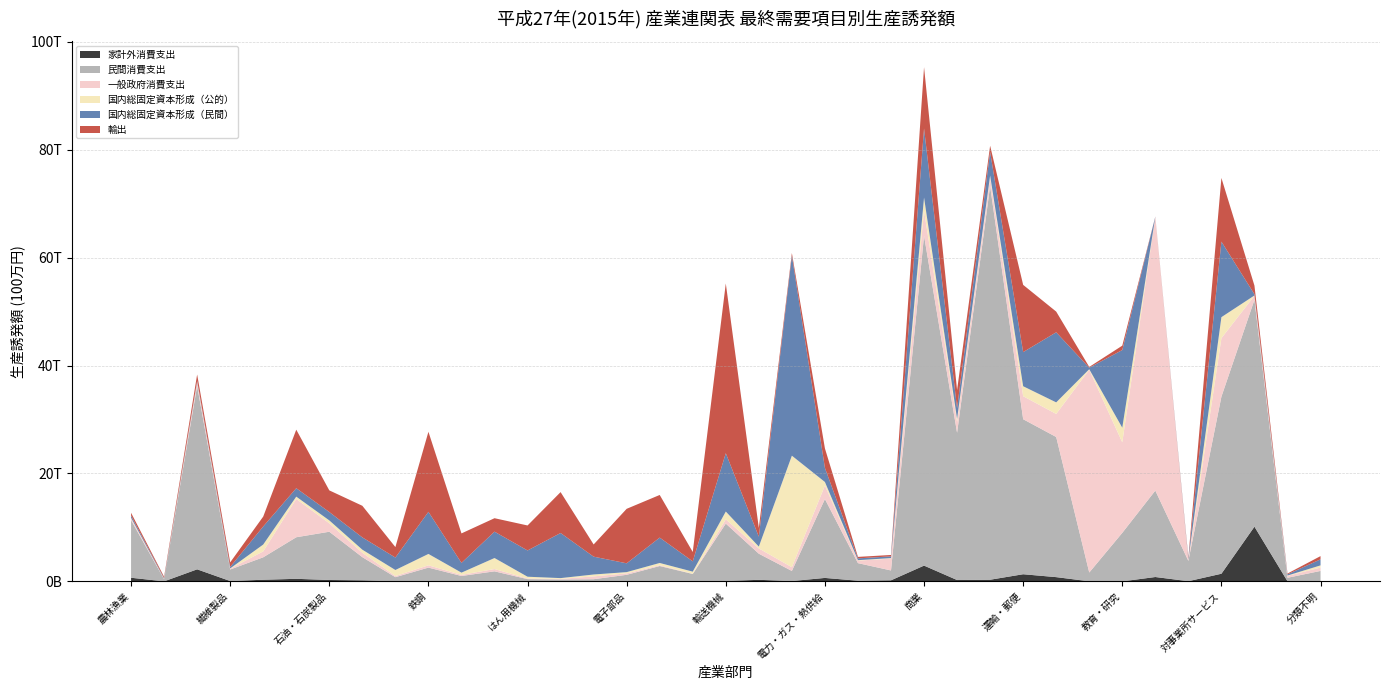

Reading left to right, what are all the values shown in this chart?

家計外消費支出: 682570	14063	2242005	72557	312879	483515	267583	200329	47886	86653	31386	117348	13899	14490	20591	28136	61182	16180	85925	297438	70777	650098	130119	206290	2931242	259730	314596	1332306	796470	24454	11711	817381	43763	1425482	10144817	37815	99163
民間消費支出: 10665826	385806	33977798	2136245	4157403	7700654	8937930	4294065	738426	2474158	977495	1750239	412669	350487	388792	1197653	2792232	1363859	10626277	4836049	1867194	14611895	3257562	1826249	61115149	27268862	72918747	28718007	25960970	1622902	8987490	16010224	3767066	32796697	42026501	637307	1845742
一般政府消費支出: 367642	68326	721872	154350	1095807	7091254	1555726	811138	212374	423562	205575	427136	111190	107313	523157	265476	146276	34555	784136	976887	694440	2499950	469735	2193129	4642496	2027742	1591665	4263524	4270624	37566315	16760383	50713931	158379	10838333	755126	357482	617648
国内総固定資本形成（公的）: 77310	34130	38767	48328	1266819	434165	543209	575060	1117894	2108139	410977	2041339	332230	141964	349613	234308	417383	397885	1449944	339116	20661856	660661	80788	97817	2428968	553631	364105	1846250	2141355	100949	2716571	4901	56409	3898187	46724	56501	409365
国内総固定資本形成（民間）: 411046	105357	185942	272970	3349182	1560048	1553758	2277011	2306647	7802273	1808858	4884809	4866741	8357716	3306598	1629492	4702270	1905587	10809198	1838364	37063555	2608819	334776	322620	12795208	1994568	4375274	6325042	12983478	276114	14395021	19680	205413	13994274	233689	221056	1119687
輸出: 511901	242504	1172346	840903	1833206	10842582	4008687	5855109	1938980	14824154	5461592	2491168	4629640	7575511	2258726	10097597	7898057	1734220	31441185	1613554	478718	3612917	272057	255493	11358783	3335267	1146298	12452623	3835445	147627	809011	20533	200119	11794536	1598997	152176	598650